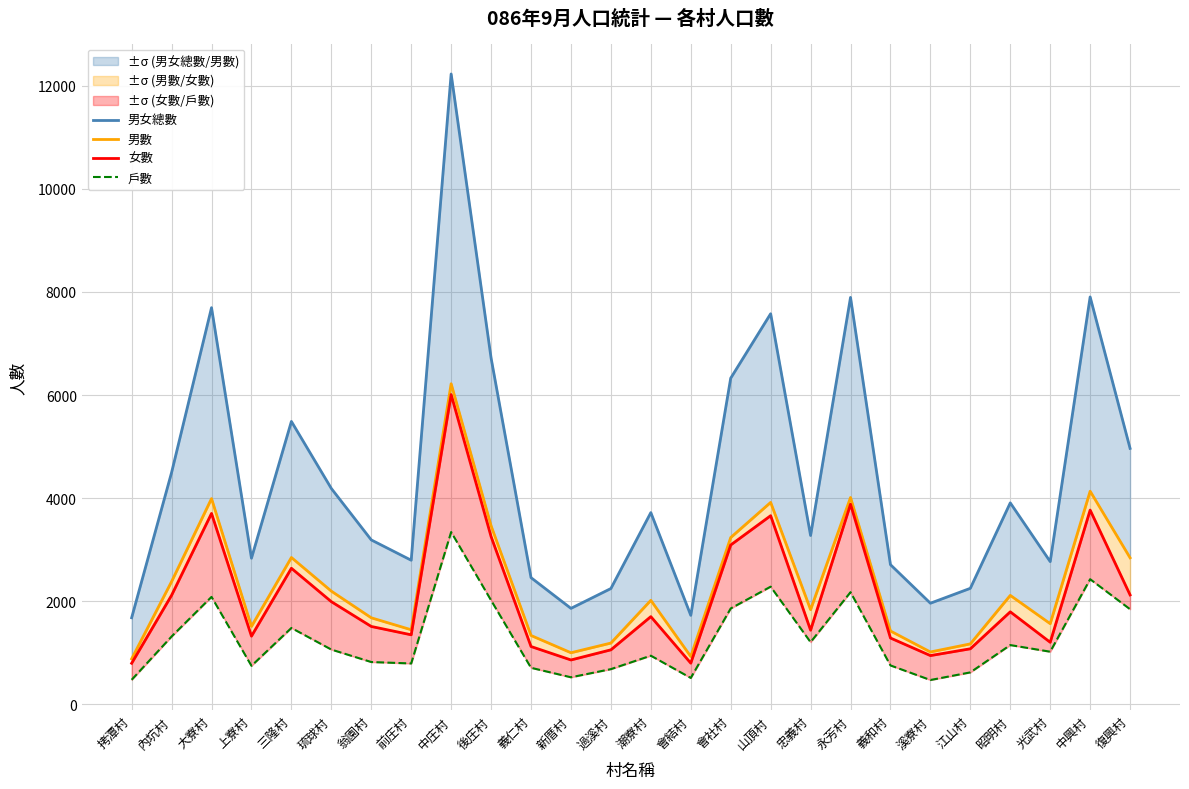

Where is 男女總數 nearest to the value 6955?

後庄村